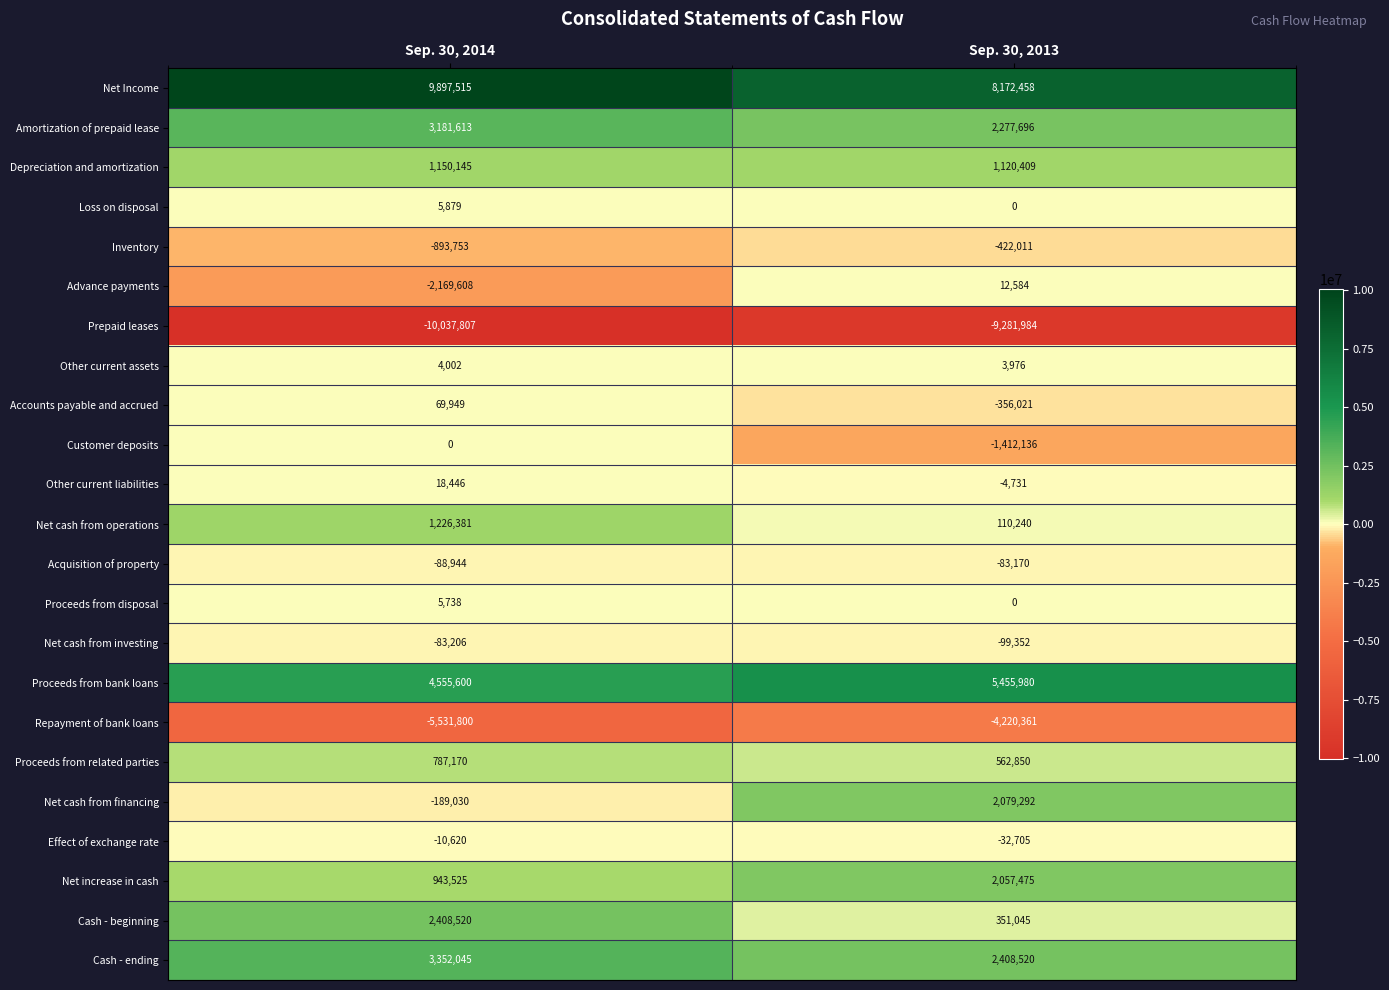

Which label corresponds to the largest value in the chart?

Sep. 30, 2014